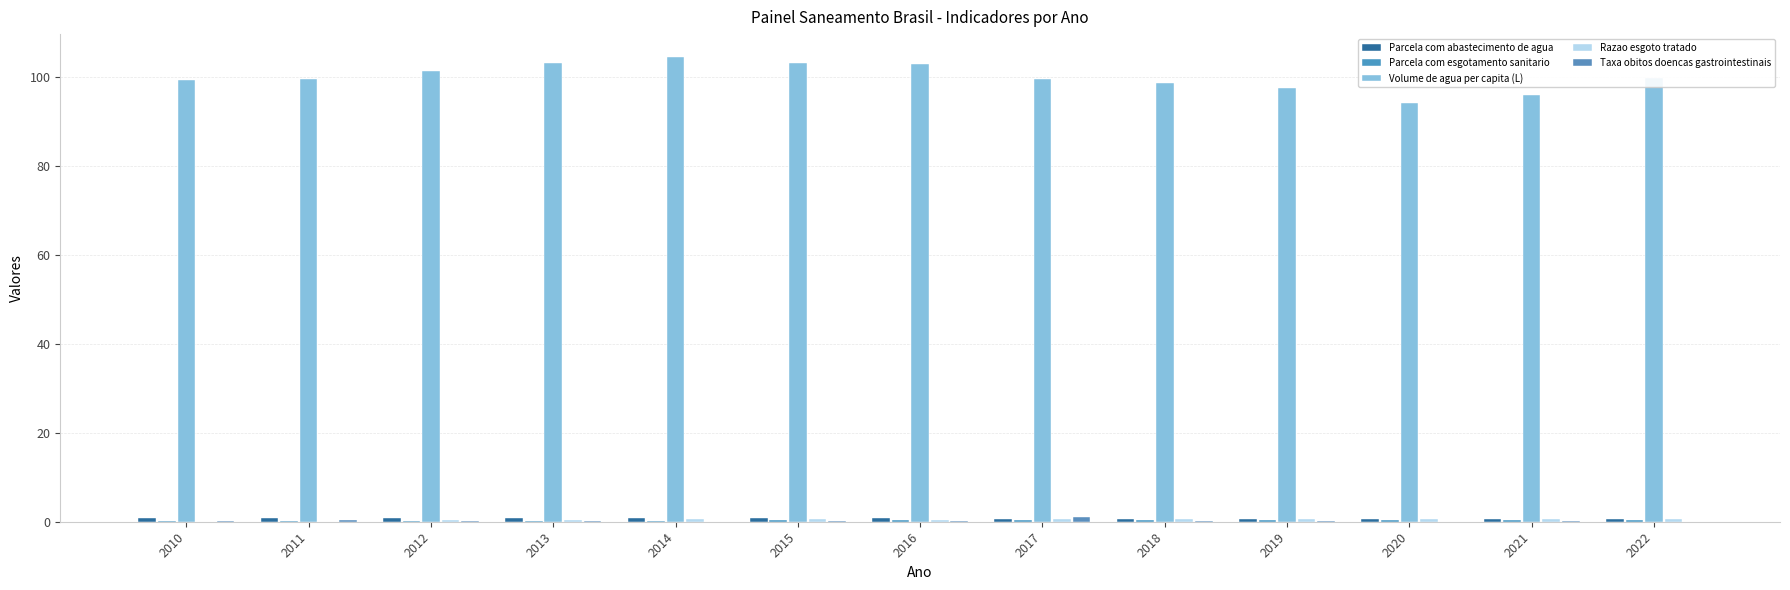

Which label corresponds to the largest value in the chart?

2014